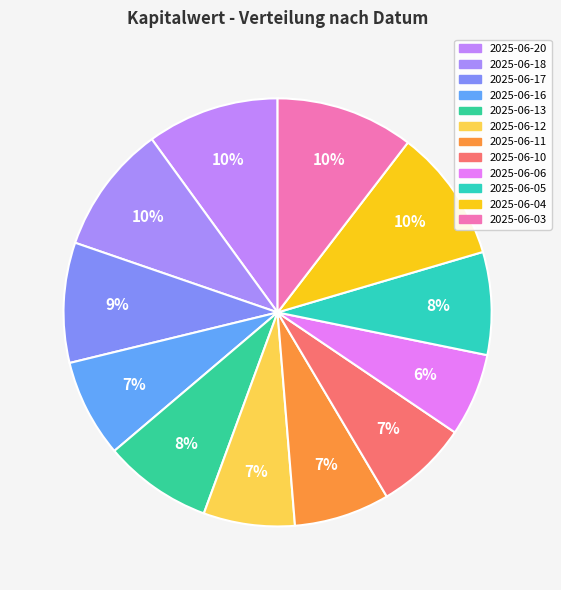

Does 2025-06-04 account for over 50% of the chart?

No